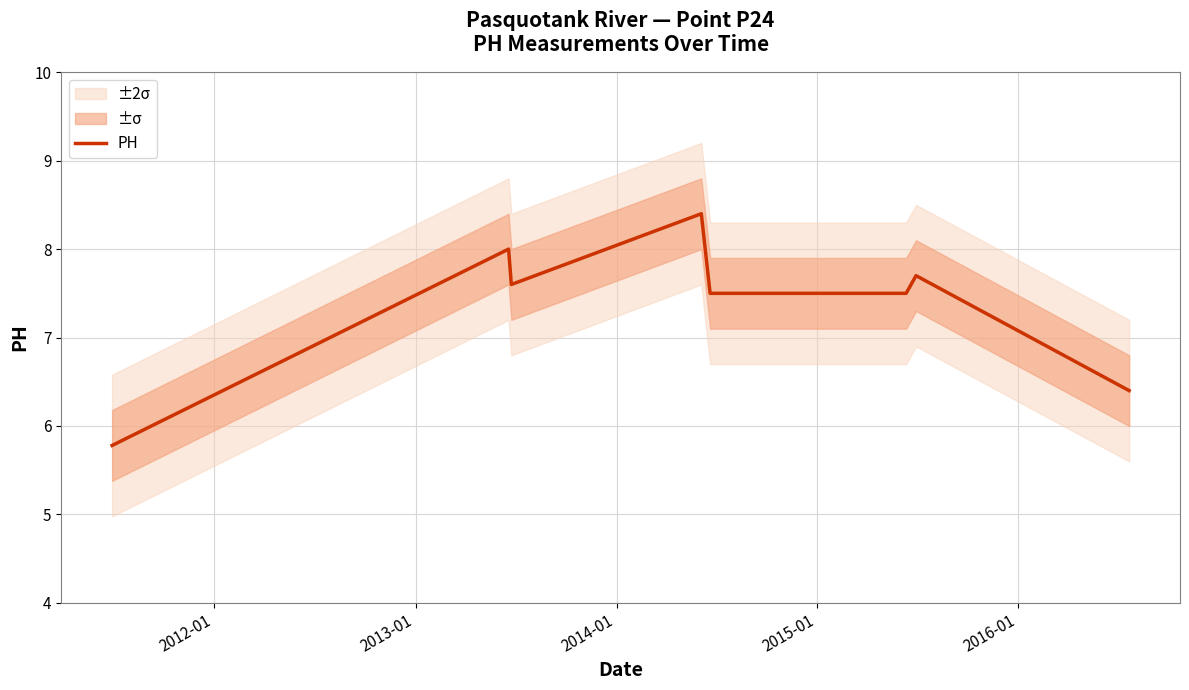

How many points are lower than both their immediate neighbors (excluding endpoints)?

1